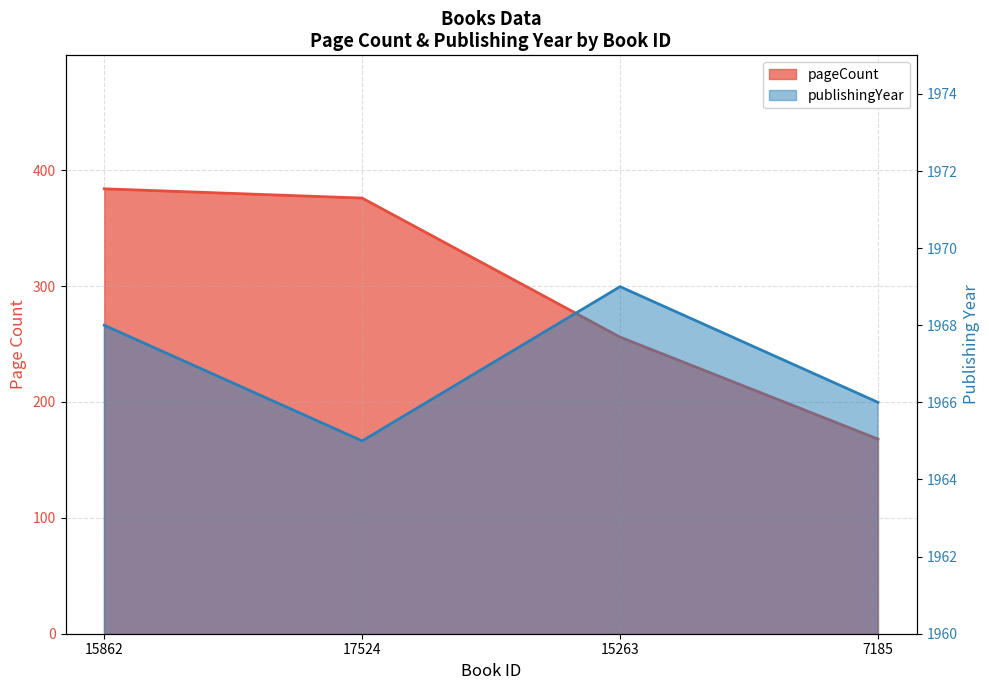

At how many categories does at least one series exceed 674?

4